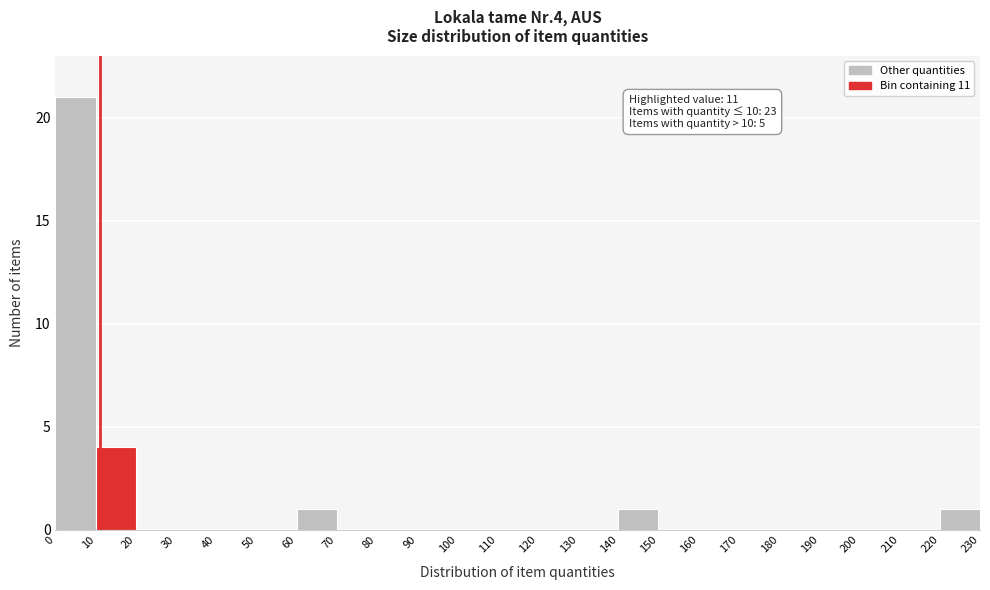

Over which range of the x-axis is the bar tallest?

0 to 10